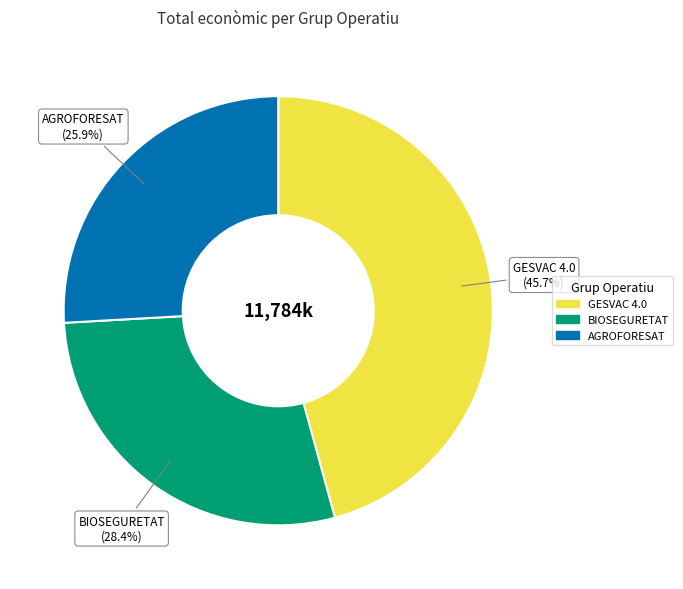

Do BIOSEGURETAT and AGROFORESAT together represent more than half of the pie?

Yes